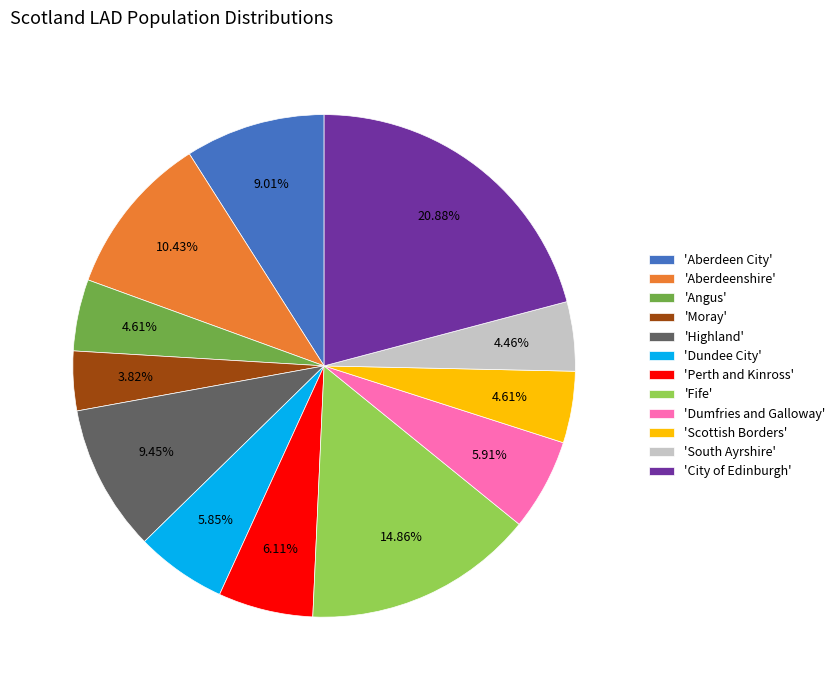

Approximately how many times larger is the value at 'Highland' compared to 'City of Edinburgh'?

0.5